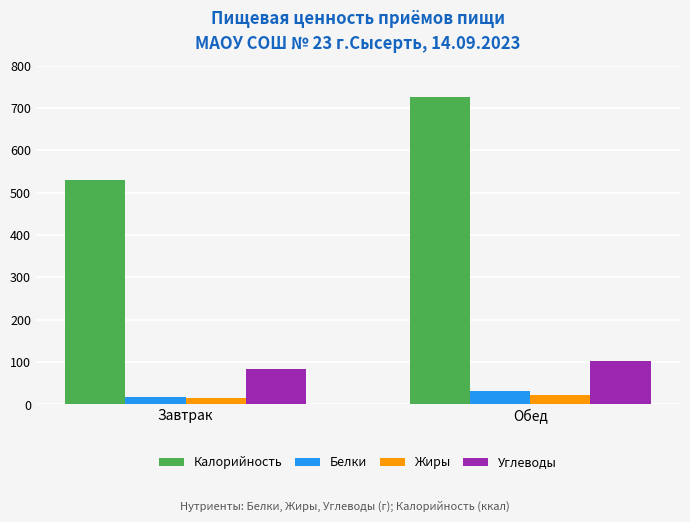

Rank the series by their maximum value, from highest to lowest.

Калорийность, Углеводы, Белки, Жиры